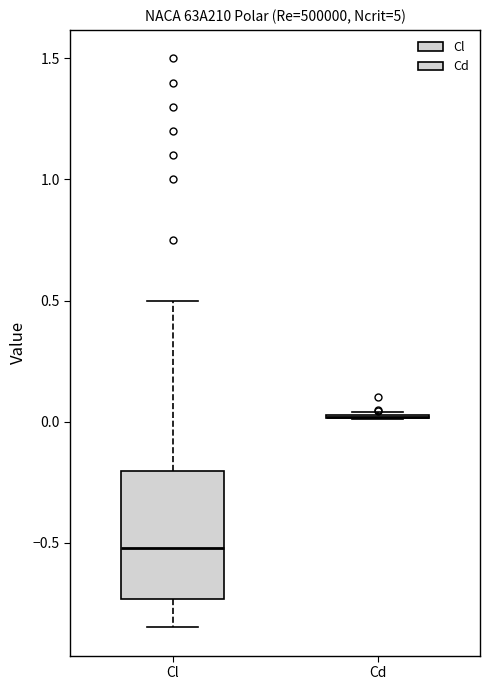

Reading left to right, read every box against the y-axis: the position of its median line, the range the box covers, and the ends of its whiskers. The values are not printed on the chart, so give them approximately, as read against the axis.

Cl: median -0.50, box -0.75 to -0.20, whiskers -0.85 to 0.50
Cd: box collapsed to a line at 0.00, whiskers 0.00 to 0.05